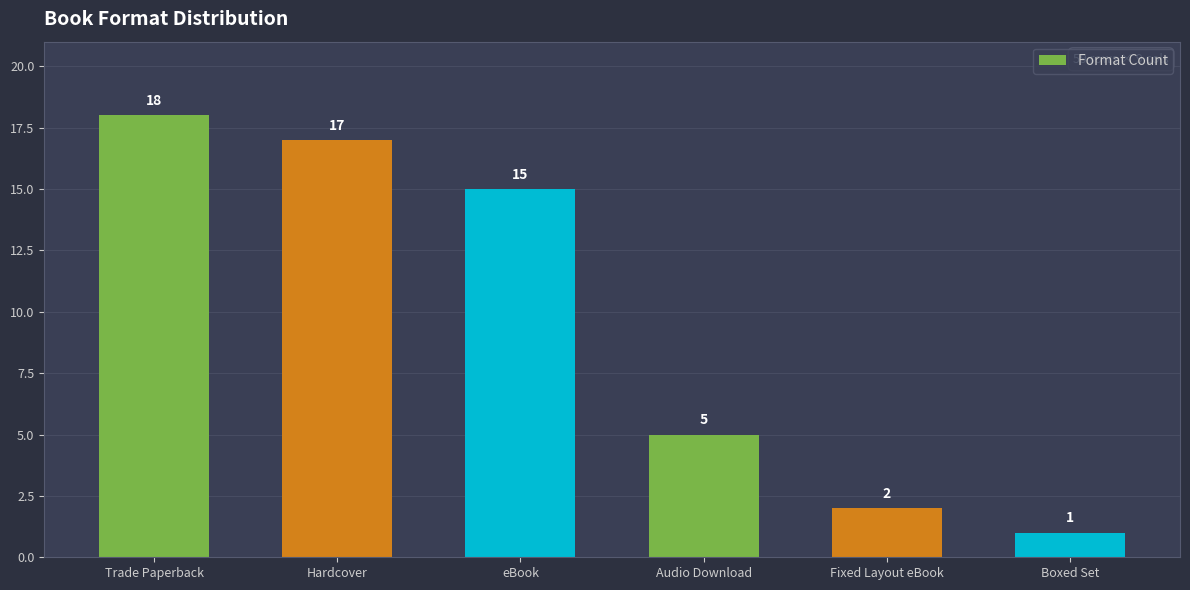

How many series are shown in this chart?

1